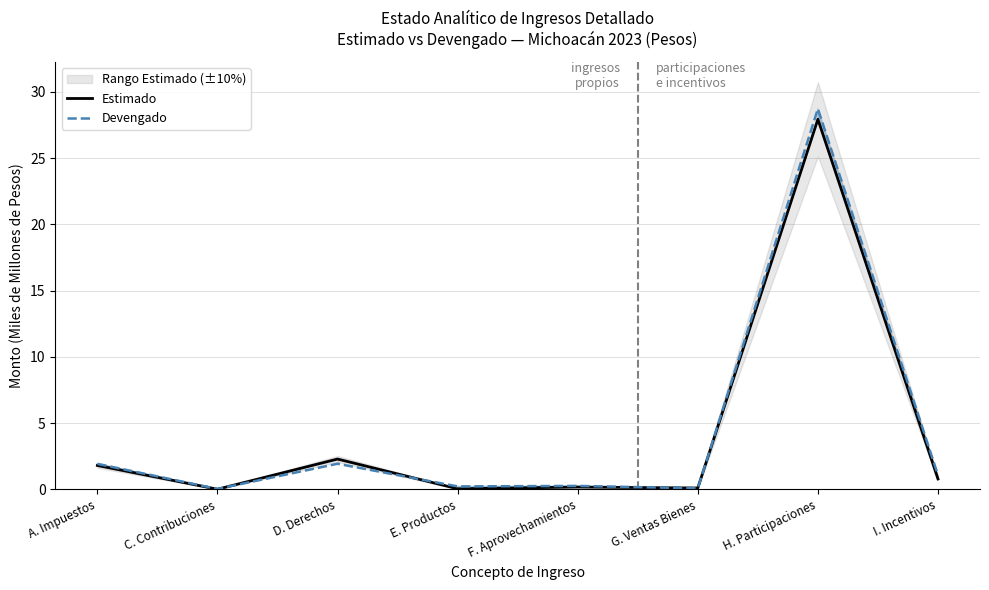

Which series has the largest range (max minus min)?

Devengado